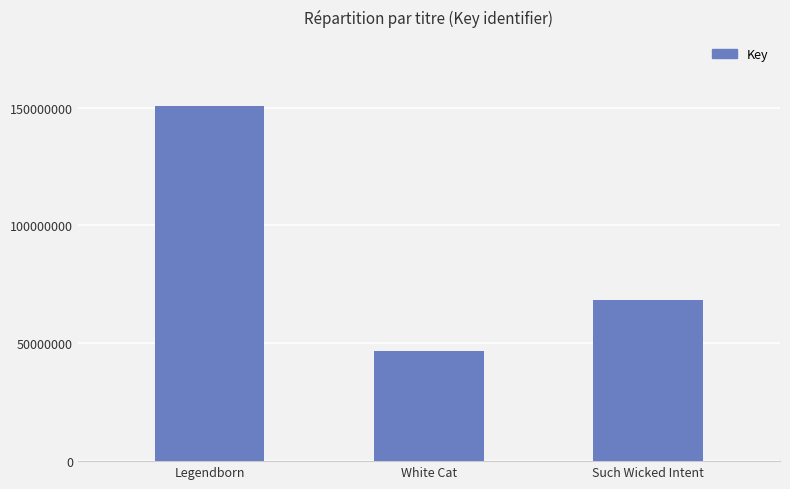

What is the difference between the maximum and minimum values?

104234405